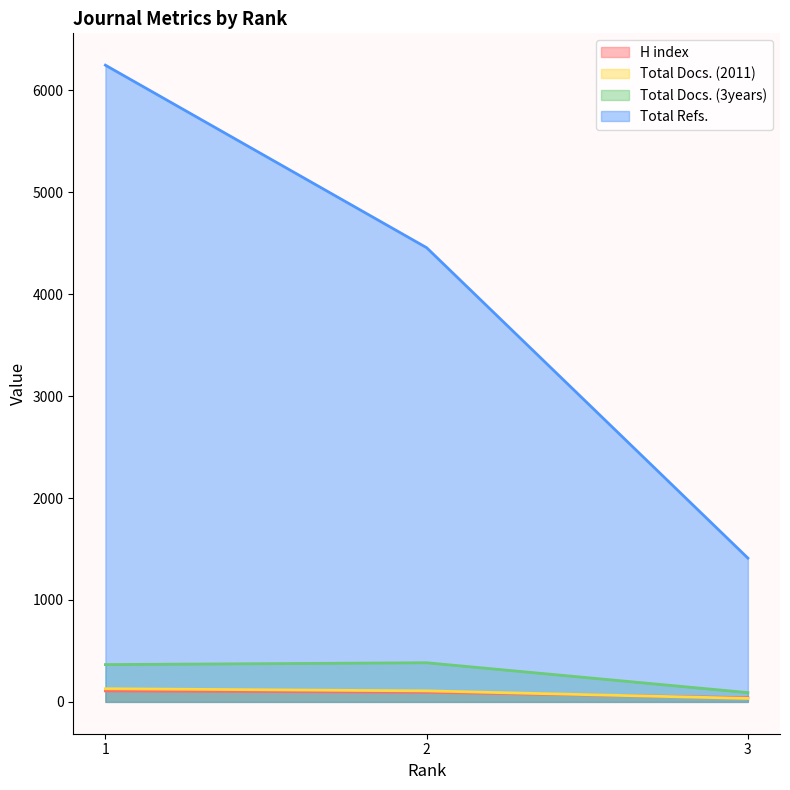

Which category has the lowest value across all series?

3